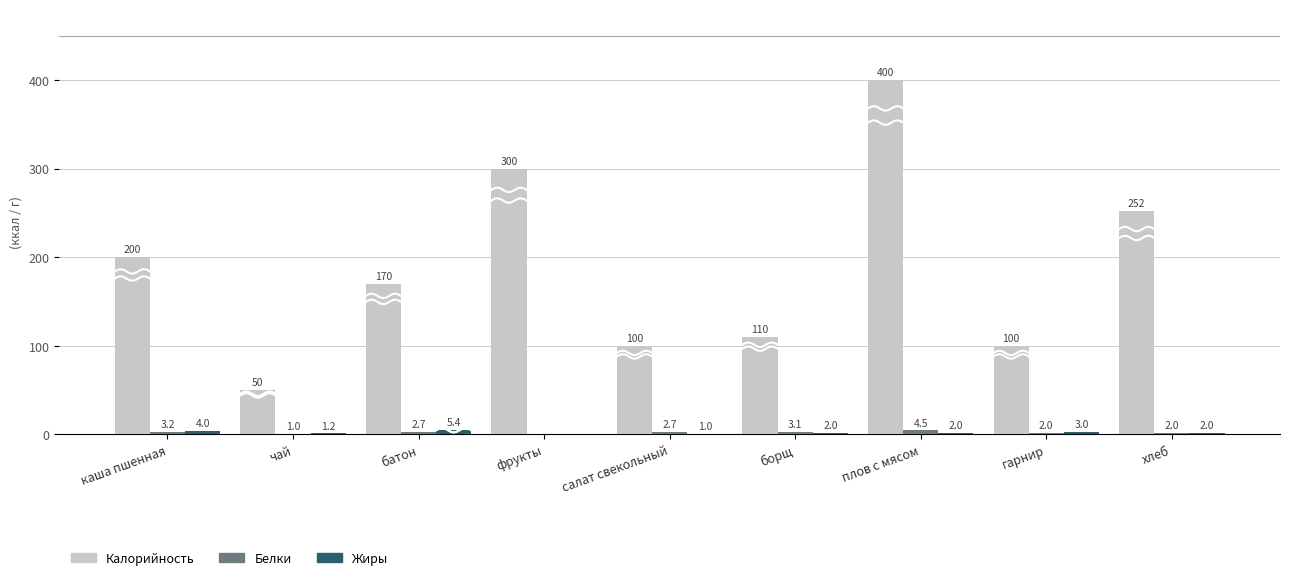

Is it true that Калорийность equals 95.7 at каша пшенная?

False